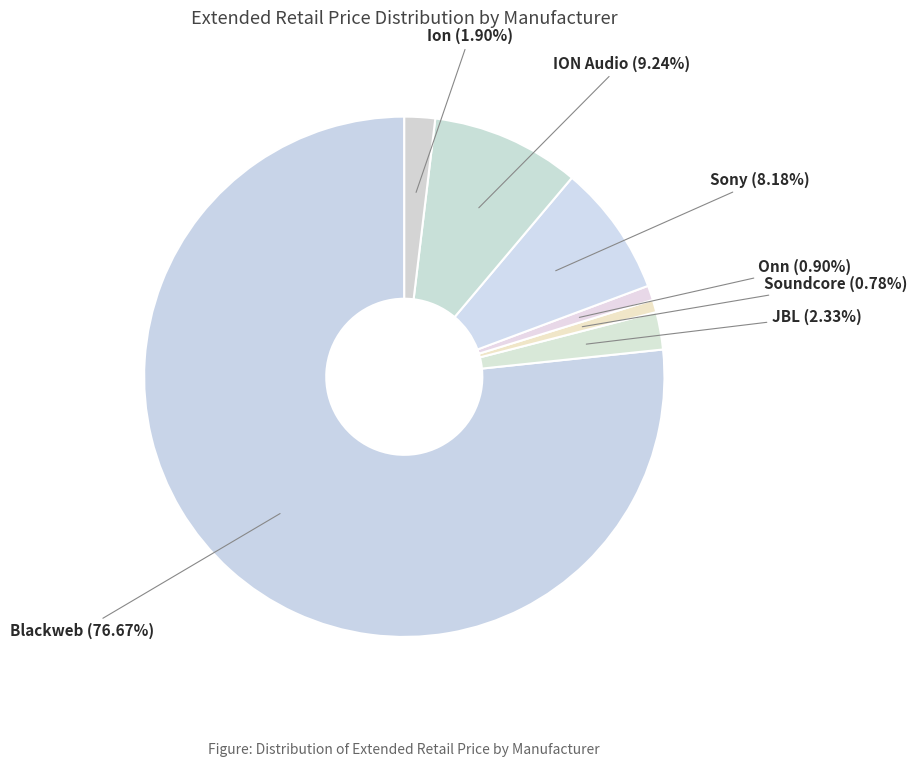

Count the number of slices in the pie.

7